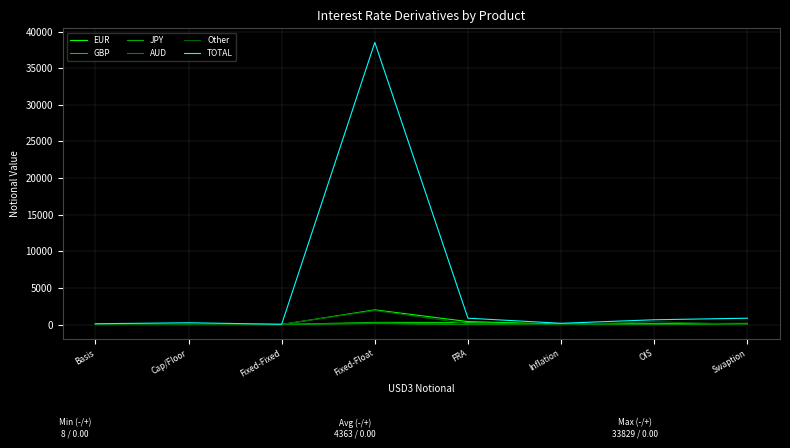

How many values in the TOTAL series are below 649?

4